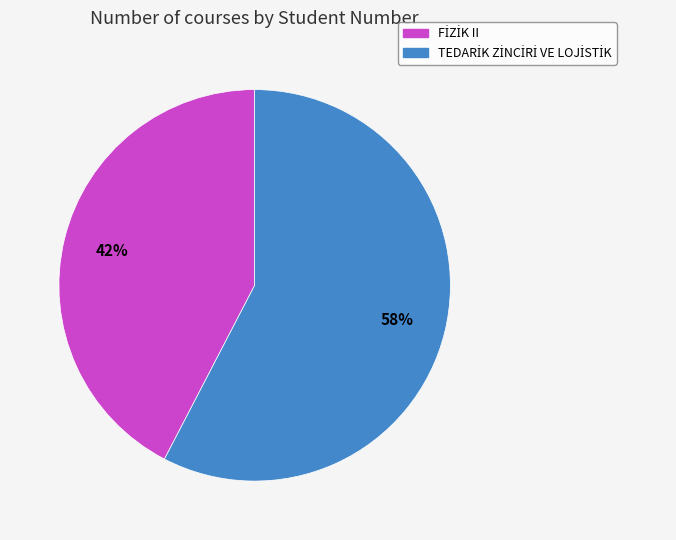

Is there a majority slice in this chart?

Yes